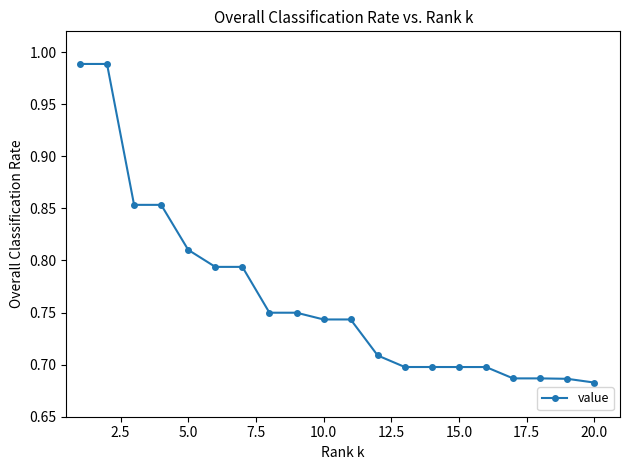

What is the sum of all values?

15.3